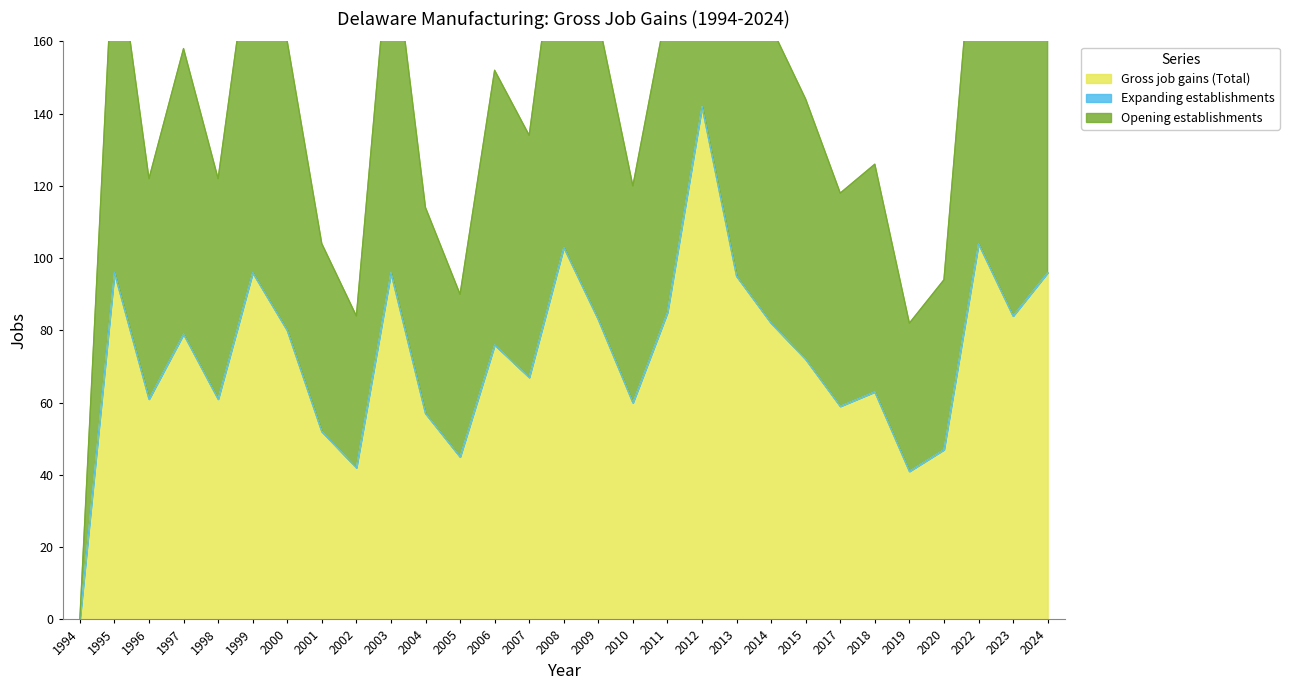

What is the difference between the Gross job gains (Total) values at 2023 and 1997?

5